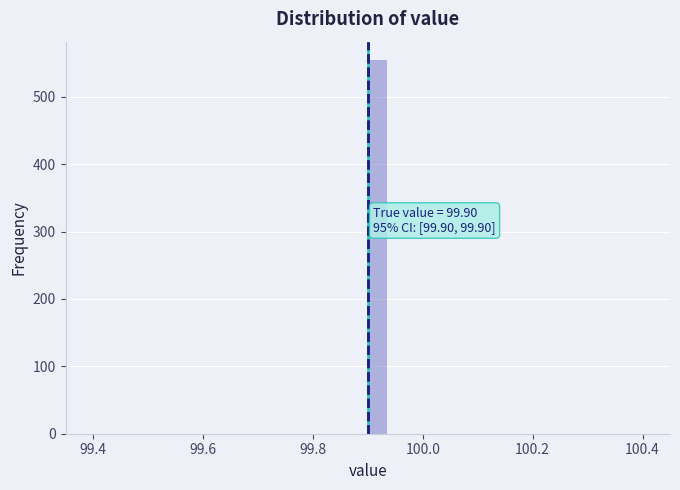

Around what value on the x-axis is the tallest bar? Give the approximate position of its centre, as read against the axis.

99.92